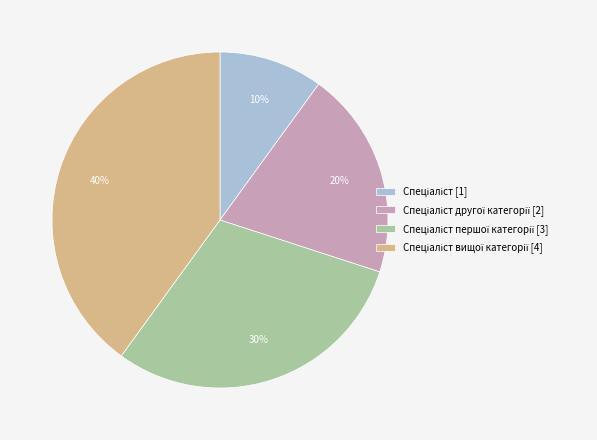

Does any single category account for the majority?

No